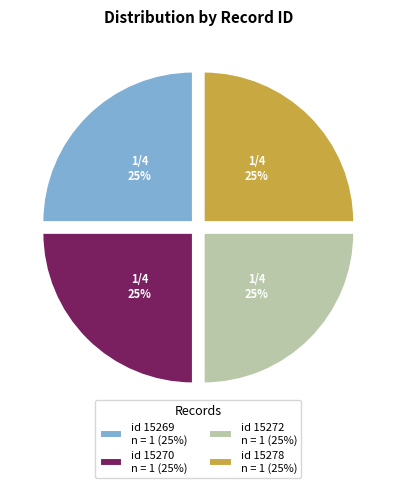

To the nearest percent, what is the average slice percentage?

25%